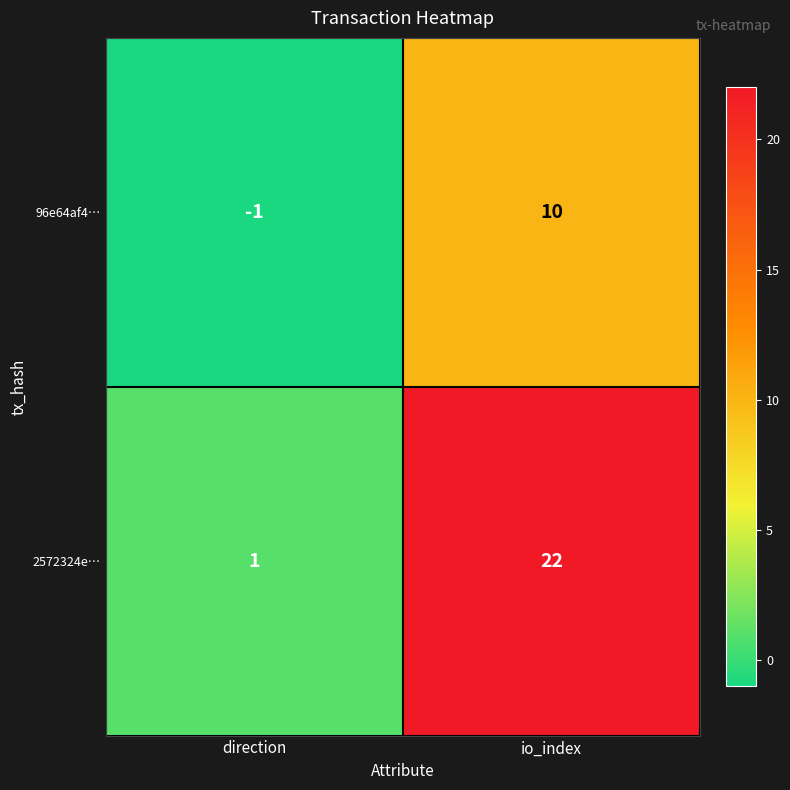

Rank the series at io_index from highest to lowest value.

2572324e…, 96e64af4…